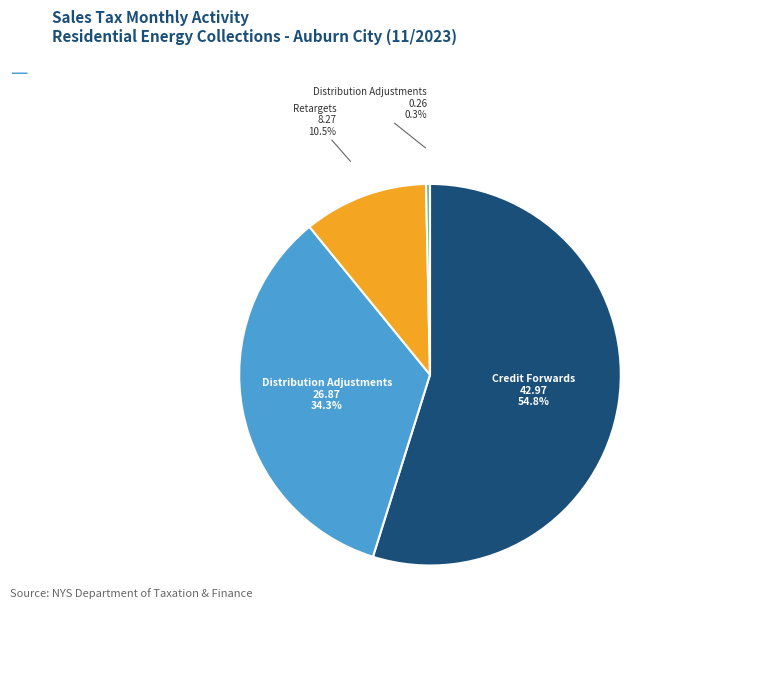

Does any single category account for the majority?

Yes